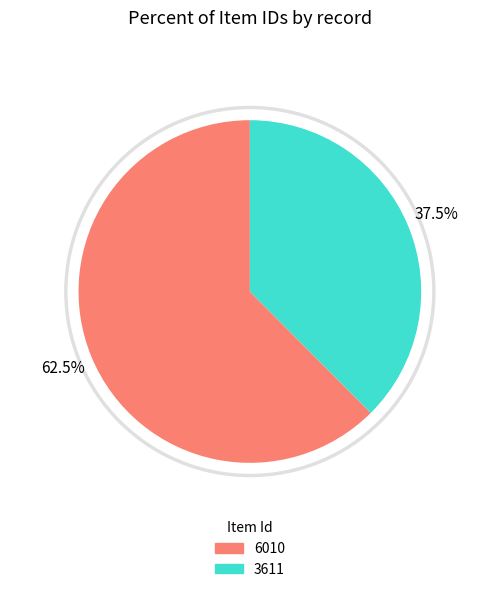

How many segments does this pie chart have?

2